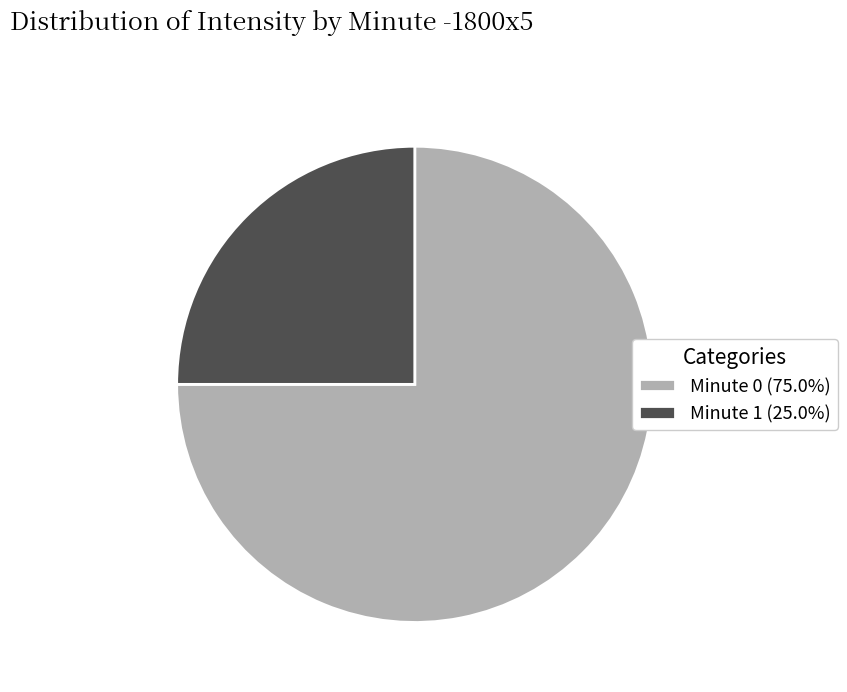

Combined, do Minute 1 (25.0%) and Minute 0 (75.0%) account for over 50%?

Yes